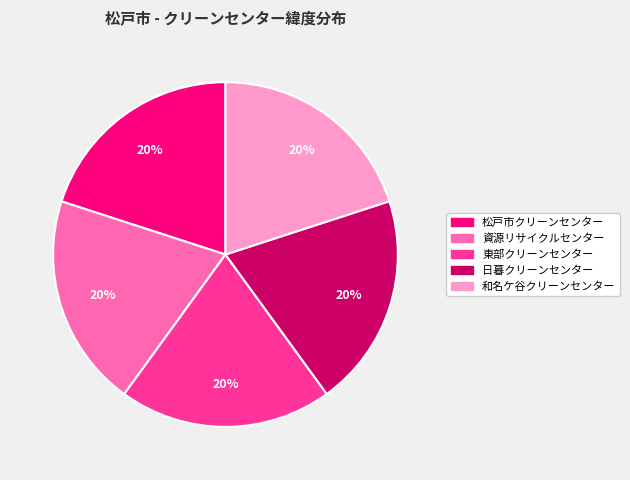

How many segments does this pie chart have?

5